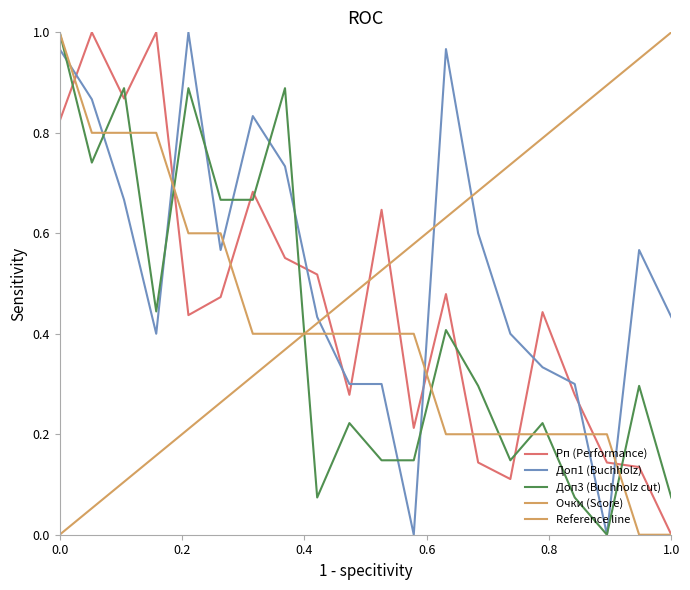

Reading left to right, list all the values displayed in this chart.

Рп (Performance): 0.8	1.0	0.9	1.0	0.4	0.5	0.7	0.6	0.5	0.3	0.6	0.2	0.5	0.1	0.1	0.4	0.3	0.1	0.1	0.0
Доп1 (Buchholz): 1.0	0.9	0.7	0.4	1.0	0.6	0.8	0.7	0.4	0.3	0.3	0.0	1.0	0.6	0.4	0.3	0.3	0.0	0.6	0.4
Доп3 (Buchholz cut): 1.0	0.7	0.9	0.4	0.9	0.7	0.7	0.9	0.1	0.2	0.1	0.1	0.4	0.3	0.1	0.2	0.1	0.0	0.3	0.1
Очки (Score): 1.0	0.8	0.8	0.8	0.6	0.6	0.4	0.4	0.4	0.4	0.4	0.4	0.2	0.2	0.2	0.2	0.2	0.2	0.0	0.0